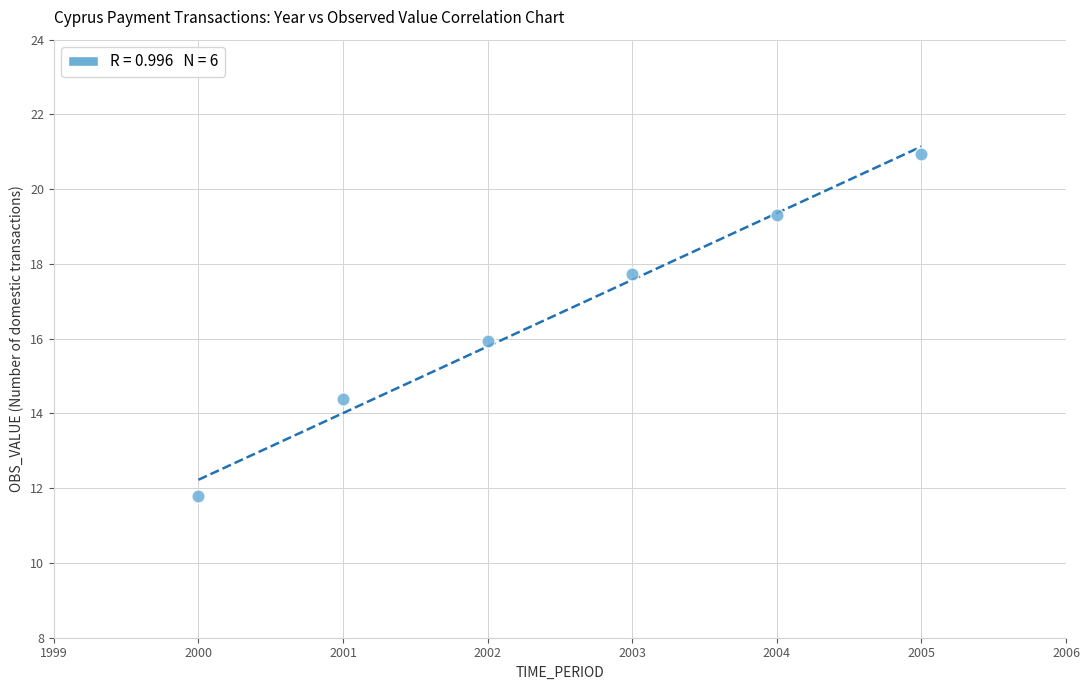

What is the range of Y values (max minus min)?

9.2